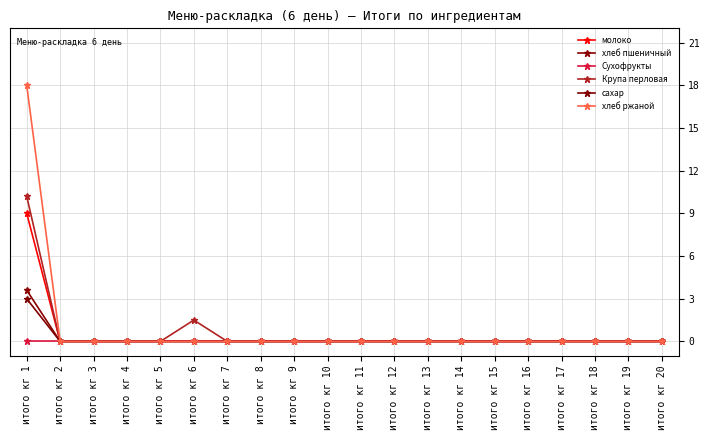

The value of сахар at итого кг 17 is 1.3. True or false?

False